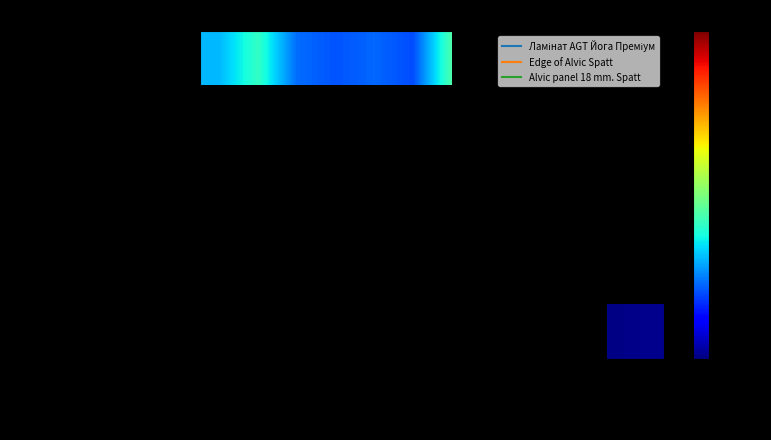

The Edge of Alvic Spatt series shows 965.1 at 232781676. True or false?

False